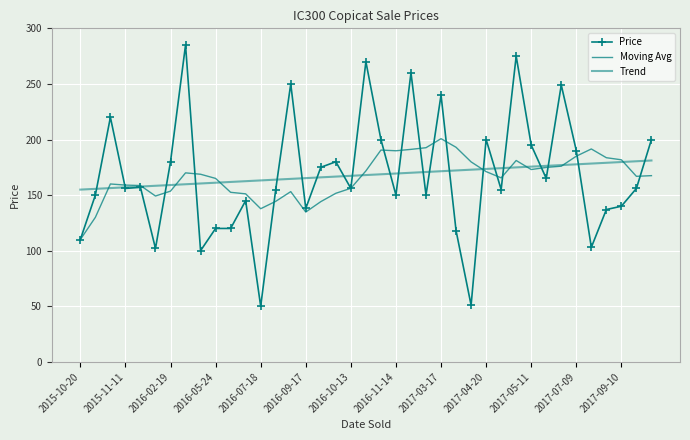

What is the difference between the maximum and minimum values in the Moving Avg series?

90.8